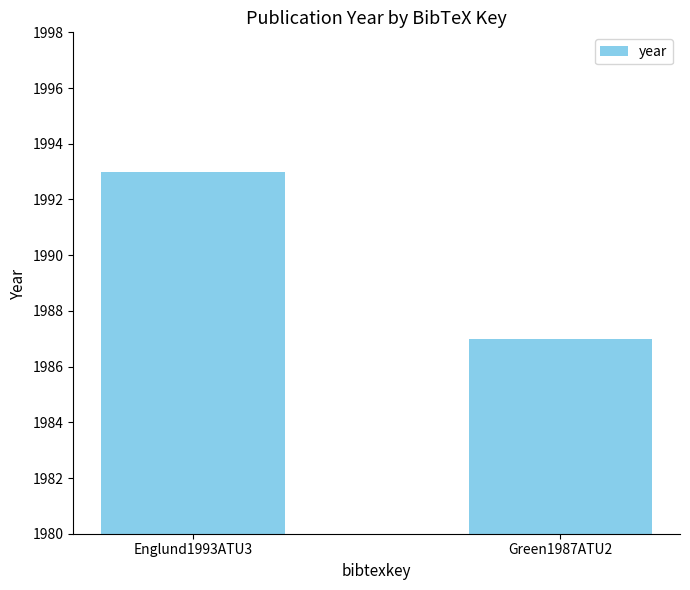

Are the bars horizontal?

No